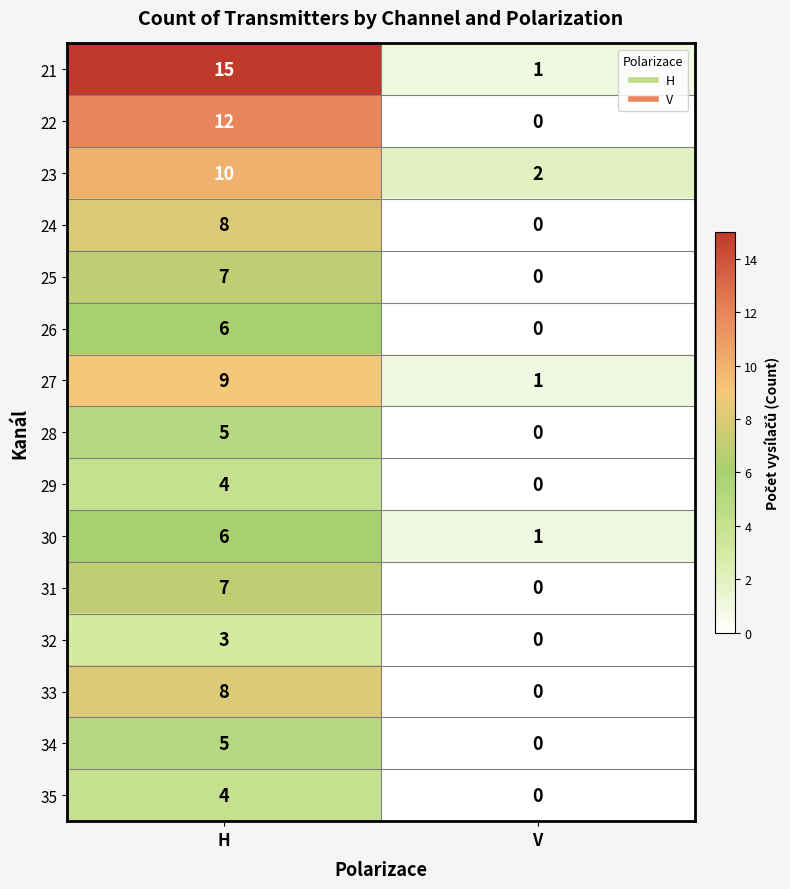

What is the average value of the 27 series?

5